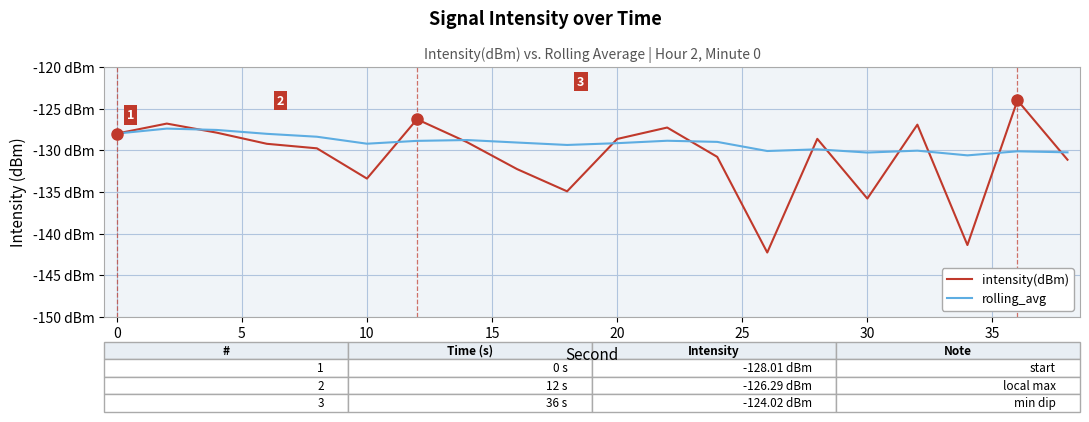

Which series has the widest spread of values?

intensity(dBm)